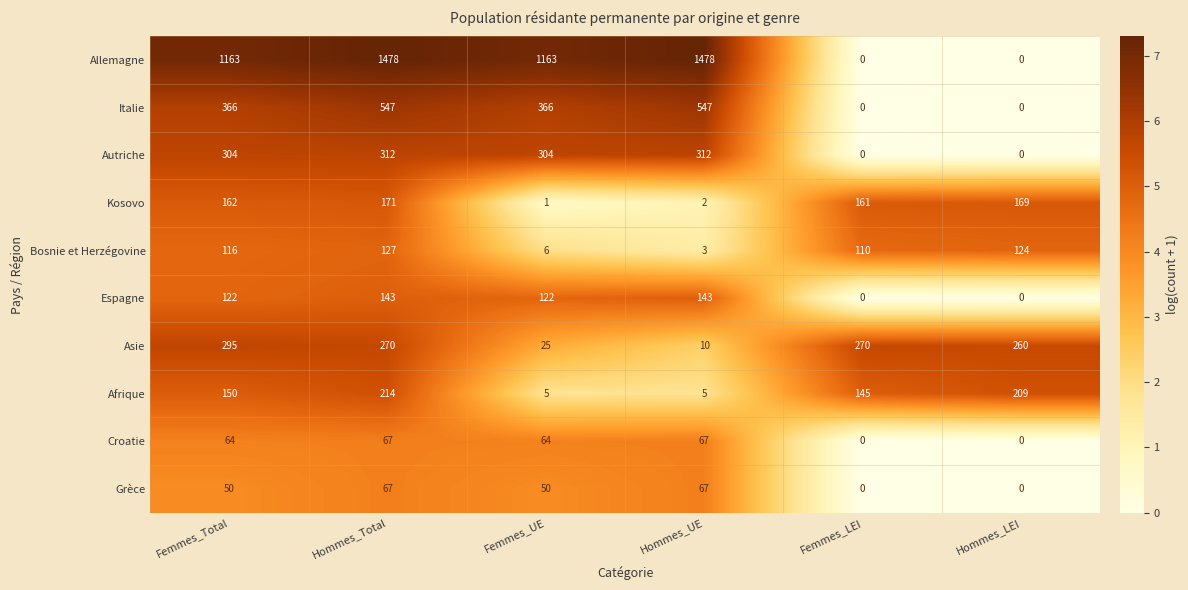

True or false: Bosnie et Herzégovine has a value of 10 at Femmes_UE.

False